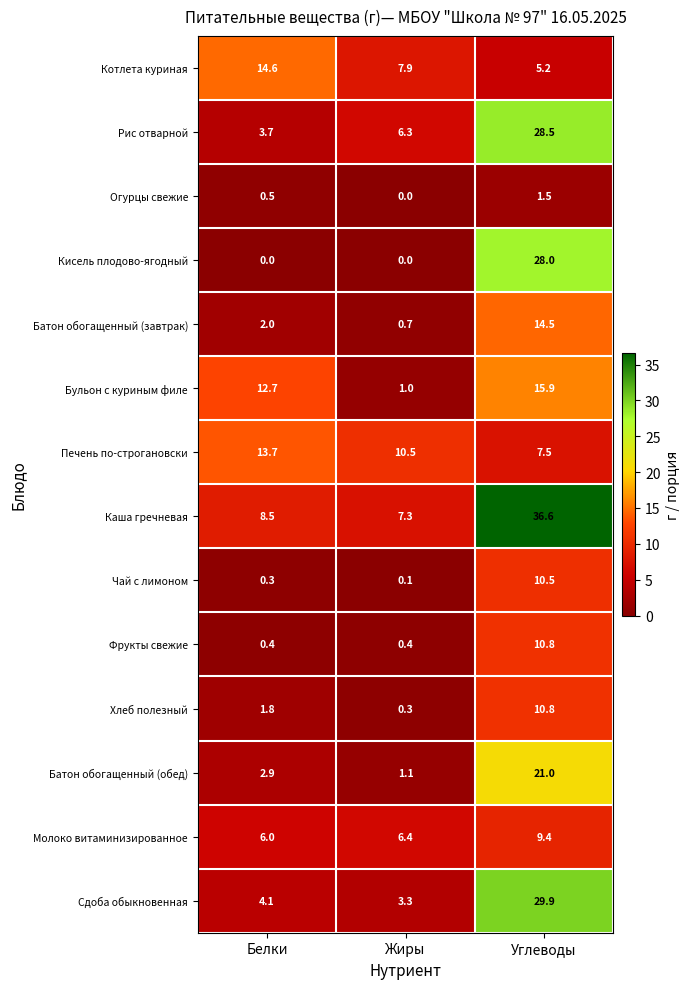

What is the approximate value of Батон обогащенный (завтрак) at Жиры?

0.7